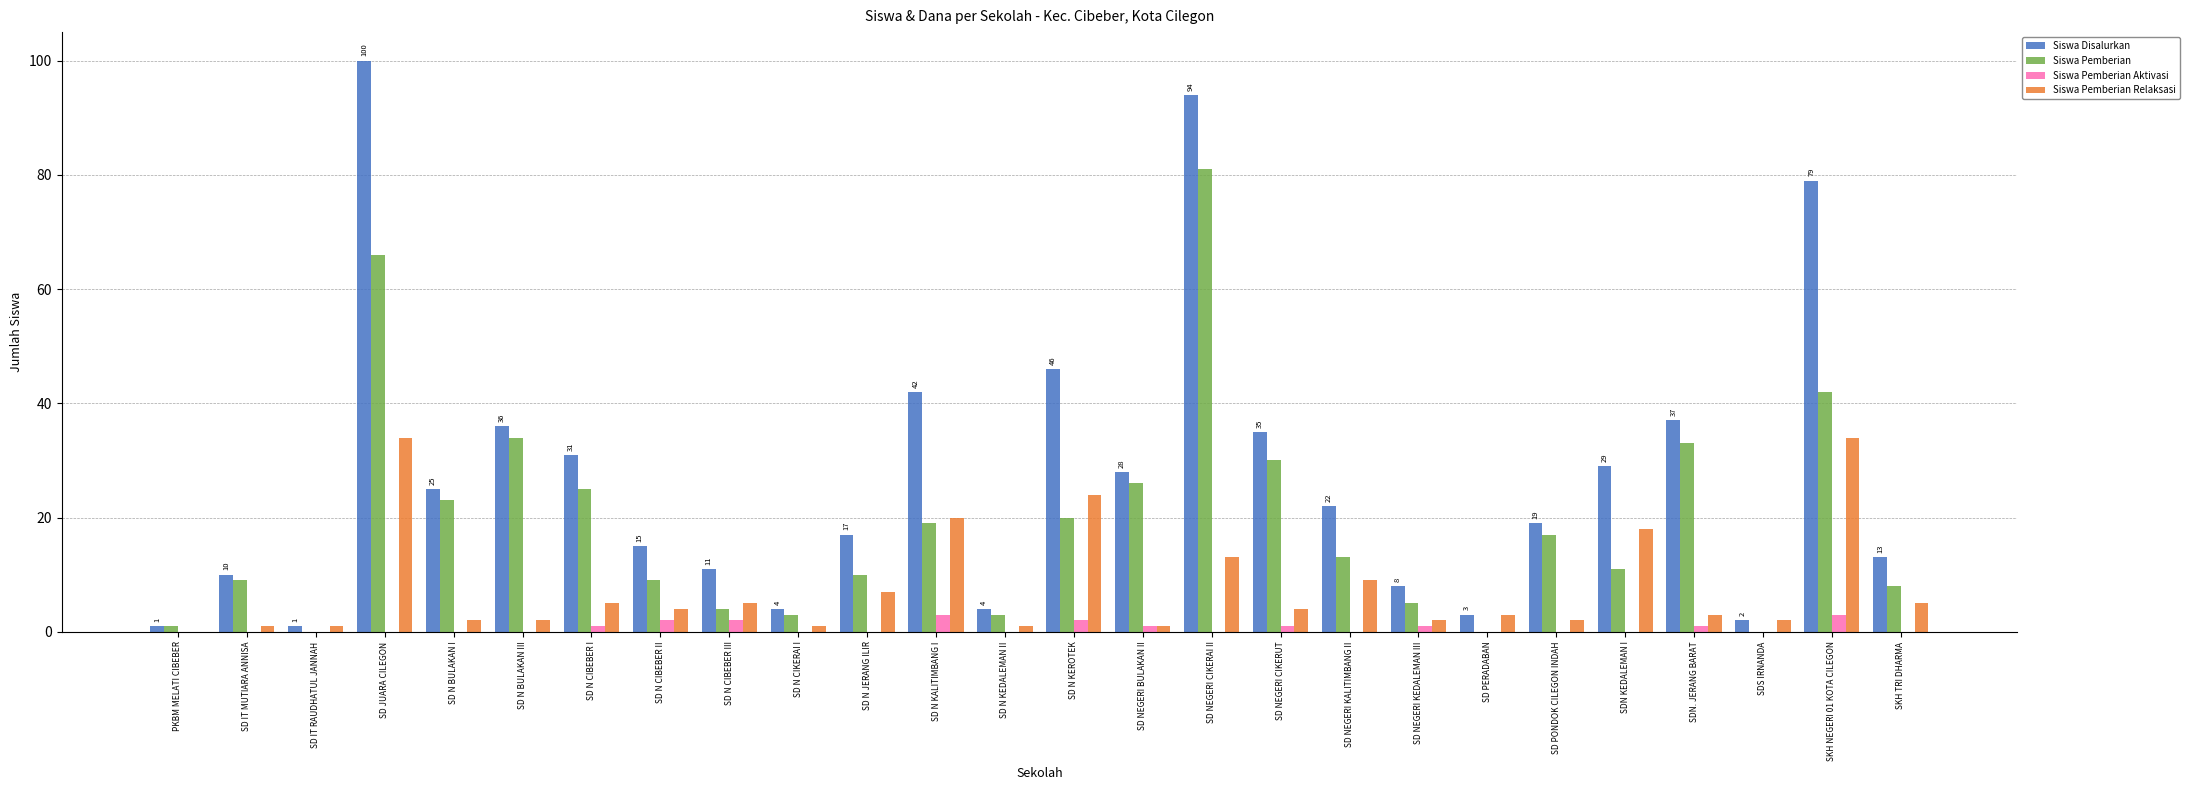

How many groups of bars are there?

26